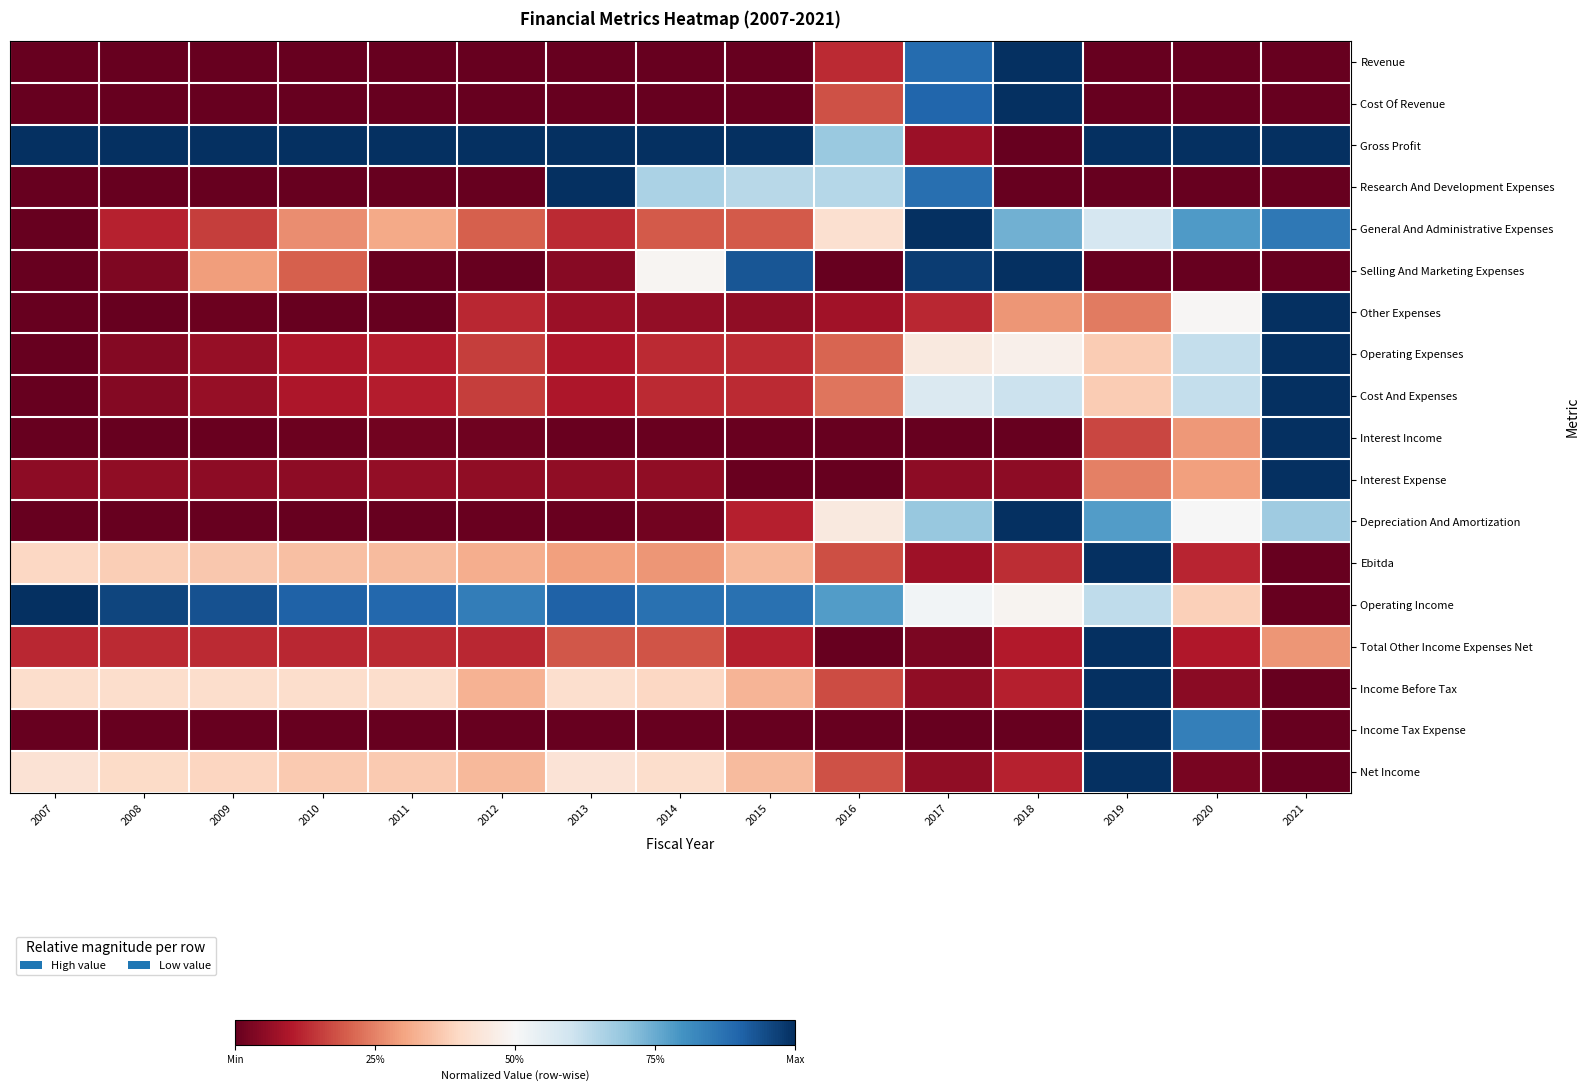

List the series in order of their peak value, lowest first.

Revenue, Cost Of Revenue, Gross Profit, Research And Development Expenses, General And Administrative Expenses, Selling And Marketing Expenses, Other Expenses, Operating Expenses, Cost And Expenses, Interest Income, Interest Expense, Depreciation And Amortization, Ebitda, Operating Income, Total Other Income Expenses Net, Income Before Tax, Income Tax Expense, Net Income